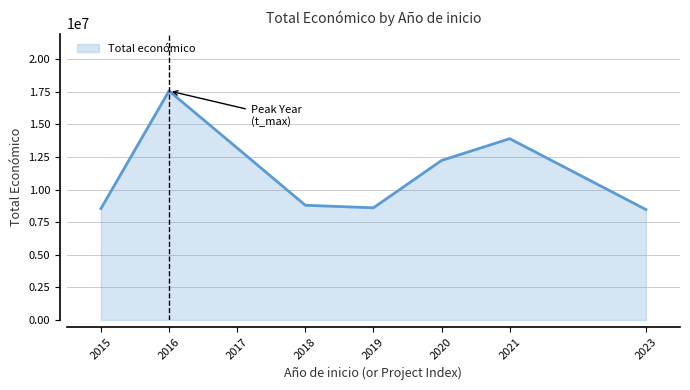

The chart shows a value of 7548537 at 2020. True or false?

False